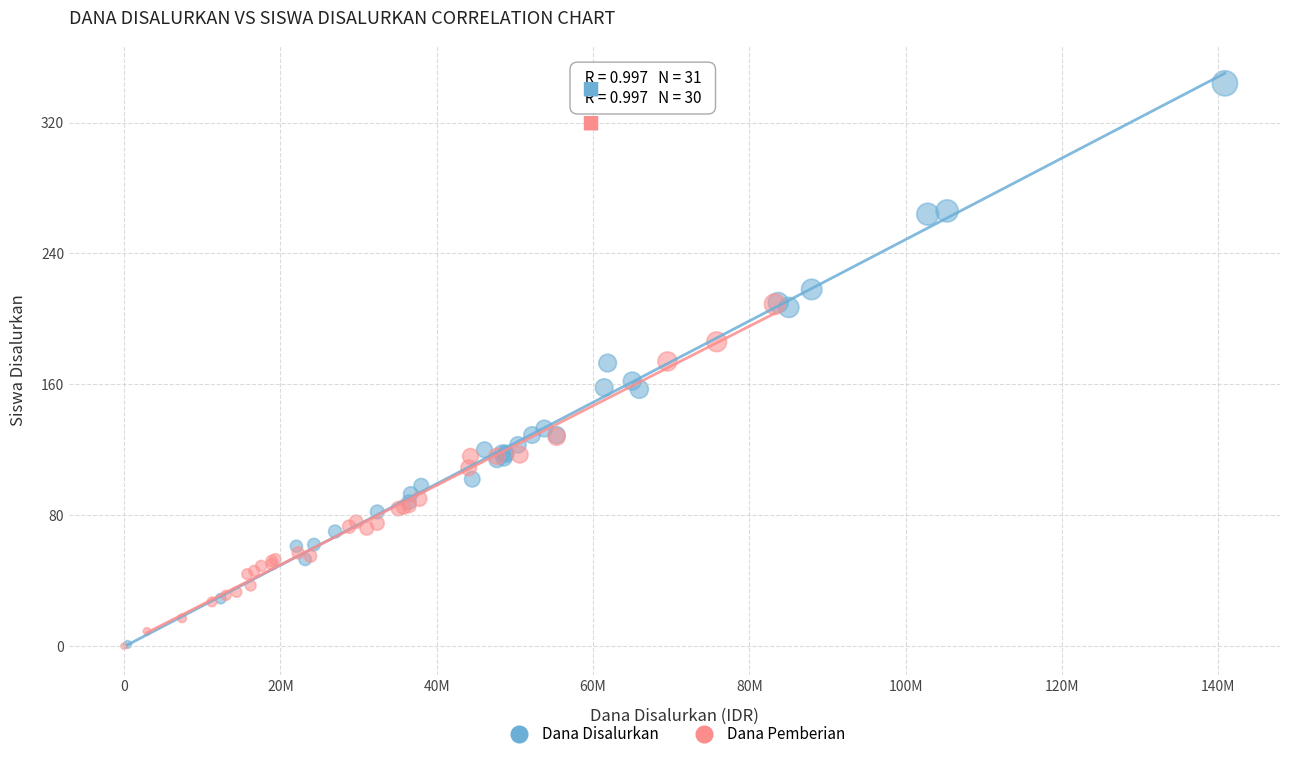

Which series contains the highest Y value?

Dana Disalurkan